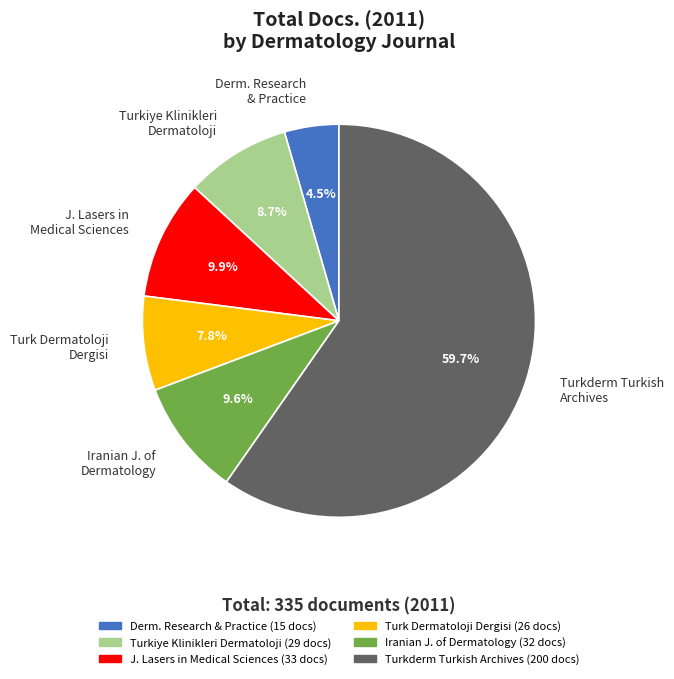

What is the largest slice in the pie chart?

Turkderm Turkish Archives